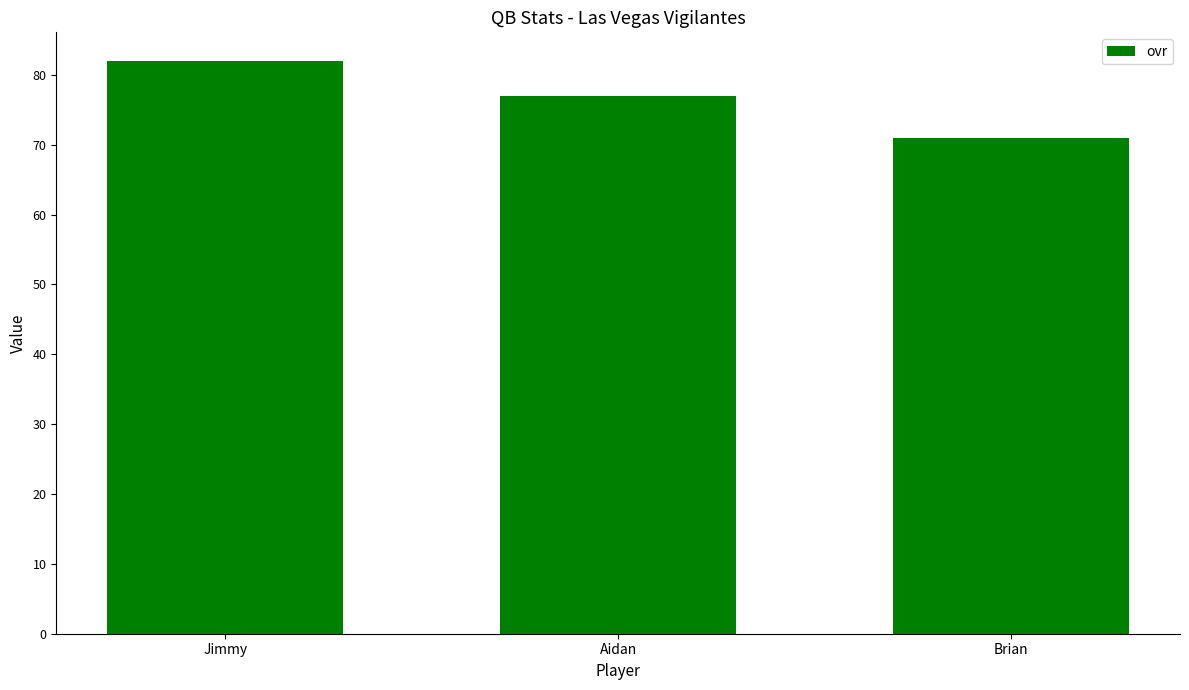

List the labels in order of value, largest first.

Jimmy, Aidan, Brian